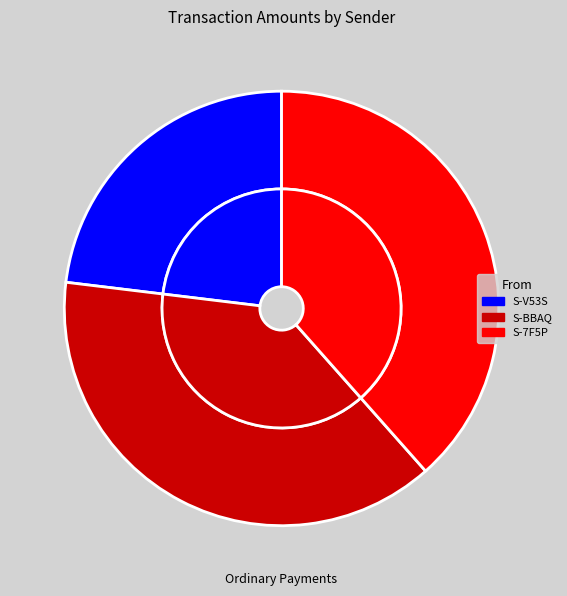

How many slices are in this pie chart?

3